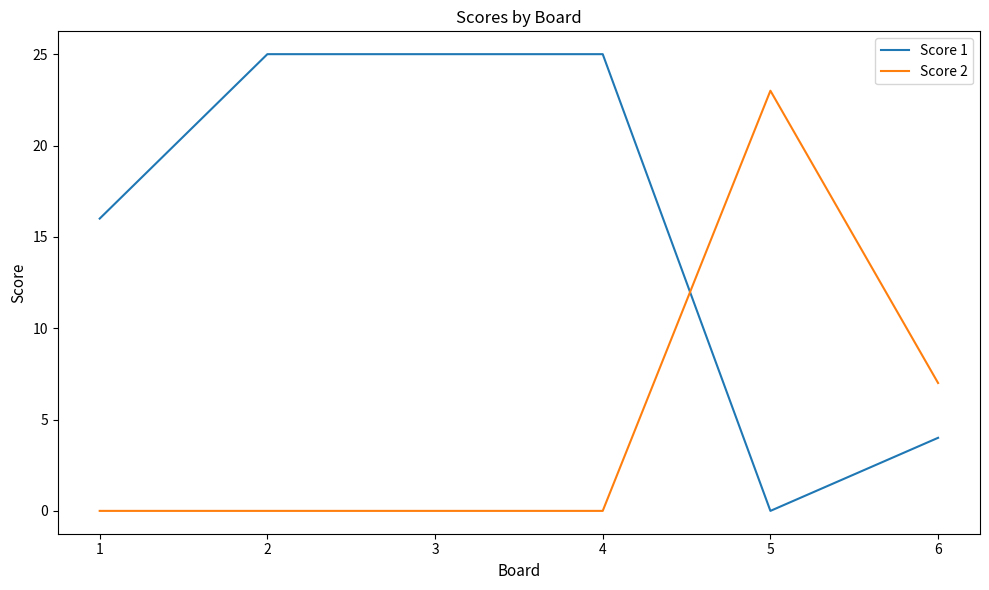

Does the chart display data point markers on the line(s)?

No